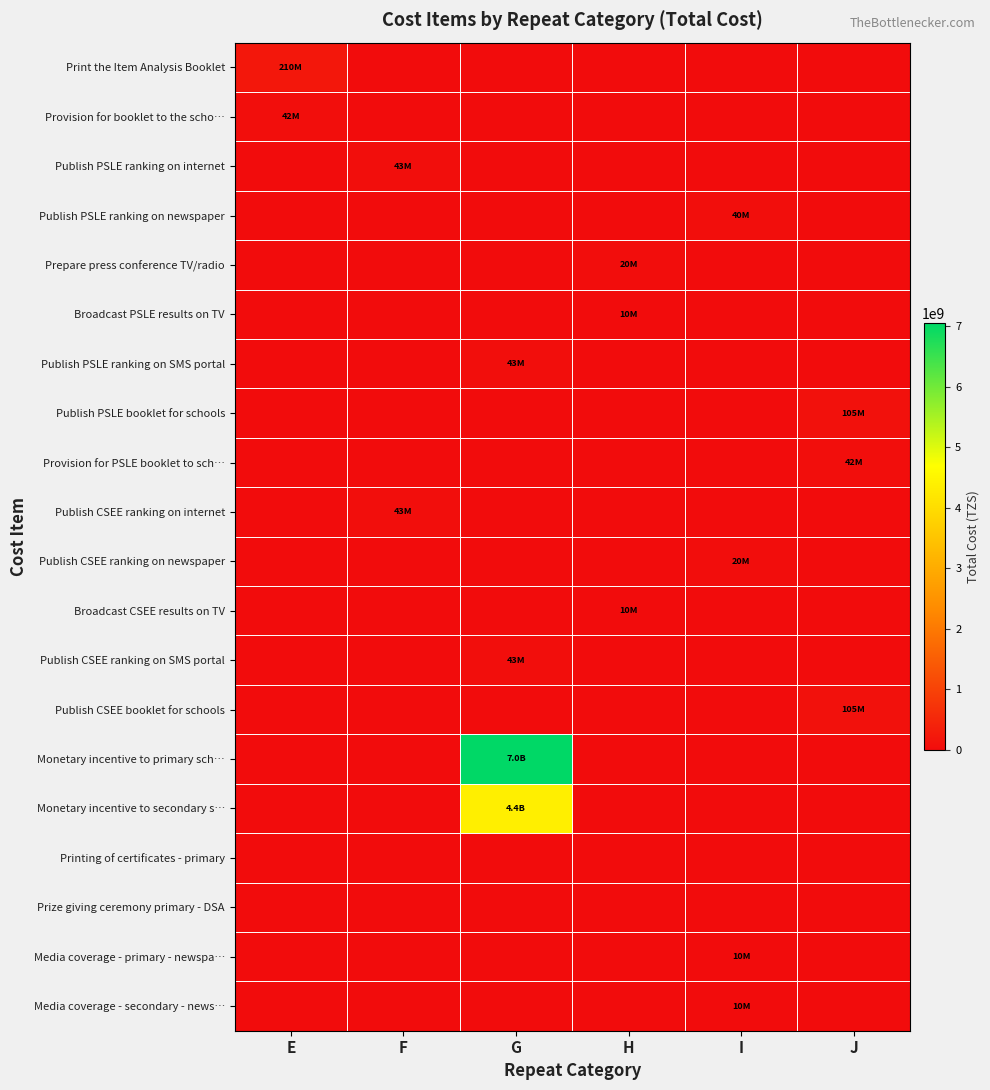

Reading right to left, transcribe all the data shown in this chart.

Print the Item Analysis Booklet: J=0	I=0	H=0	G=0	F=0	E=210480000
Provision for booklet to the scho…: J=0	I=0	H=0	G=0	F=0	E=42096000
Publish PSLE ranking on internet: J=0	I=0	H=0	G=0	F=42949450	E=0
Publish PSLE ranking on newspaper: J=0	I=40000000	H=0	G=0	F=0	E=0
Prepare press conference TV/radio: J=0	I=0	H=20000000	G=0	F=0	E=0
Broadcast PSLE results on TV: J=0	I=0	H=10000000	G=0	F=0	E=0
Publish PSLE ranking on SMS portal: J=0	I=0	H=0	G=42949450	F=0	E=0
Publish PSLE booklet for schools: J=105240000	I=0	H=0	G=0	F=0	E=0
Provision for PSLE booklet to sch…: J=42096000	I=0	H=0	G=0	F=0	E=0
Publish CSEE ranking on internet: J=0	I=0	H=0	G=0	F=42949450	E=0
Publish CSEE ranking on newspaper: J=0	I=20000000	H=0	G=0	F=0	E=0
Broadcast CSEE results on TV: J=0	I=0	H=10000000	G=0	F=0	E=0
Publish CSEE ranking on SMS portal: J=0	I=0	H=0	G=42949450	F=0	E=0
Publish CSEE booklet for schools: J=105240000	I=0	H=0	G=0	F=0	E=0
Monetary incentive to primary sch…: J=0	I=0	H=0	G=7050000000	F=0	E=0
Monetary incentive to secondary s…: J=0	I=0	H=0	G=4375000000	F=0	E=0
Printing of certificates - primary: J=0	I=0	H=0	G=0	F=0	E=0
Prize giving ceremony primary - DSA: J=0	I=0	H=0	G=0	F=0	E=0
Media coverage - primary - newspa…: J=0	I=10000000	H=0	G=0	F=0	E=0
Media coverage - secondary - news…: J=0	I=10000000	H=0	G=0	F=0	E=0